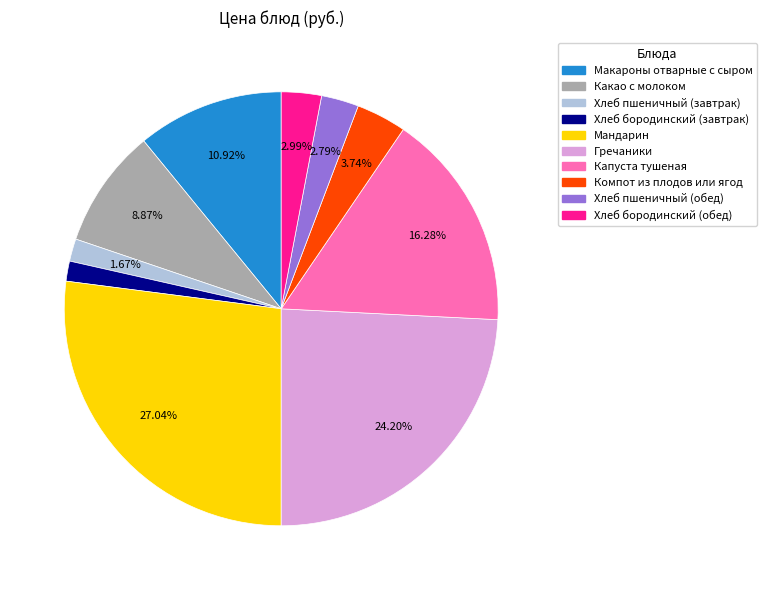

Does any single category account for the majority?

No